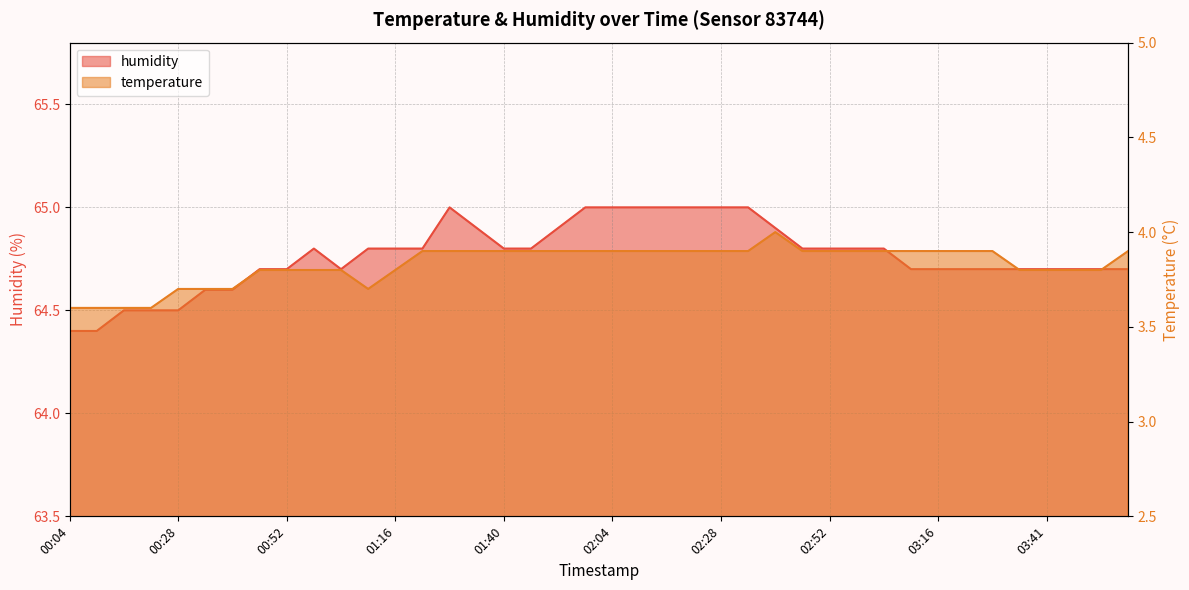

Is the value of temperature at 00:22 greater than the value of humidity at 01:22?

No